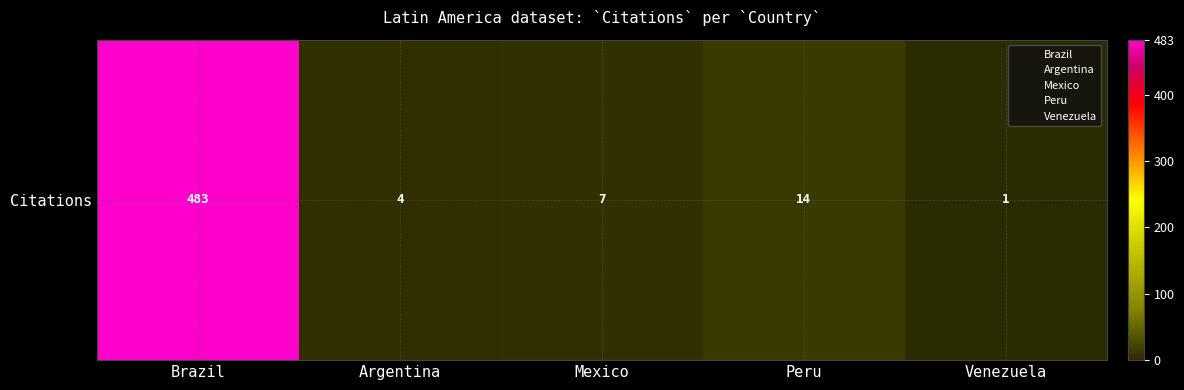

Which label corresponds to the largest value in the chart?

Brazil